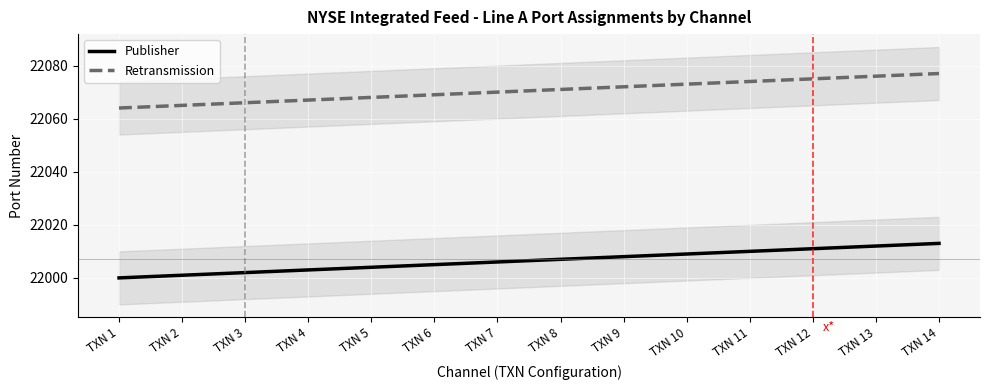

At which label does Publisher reach its minimum?

TXN 1